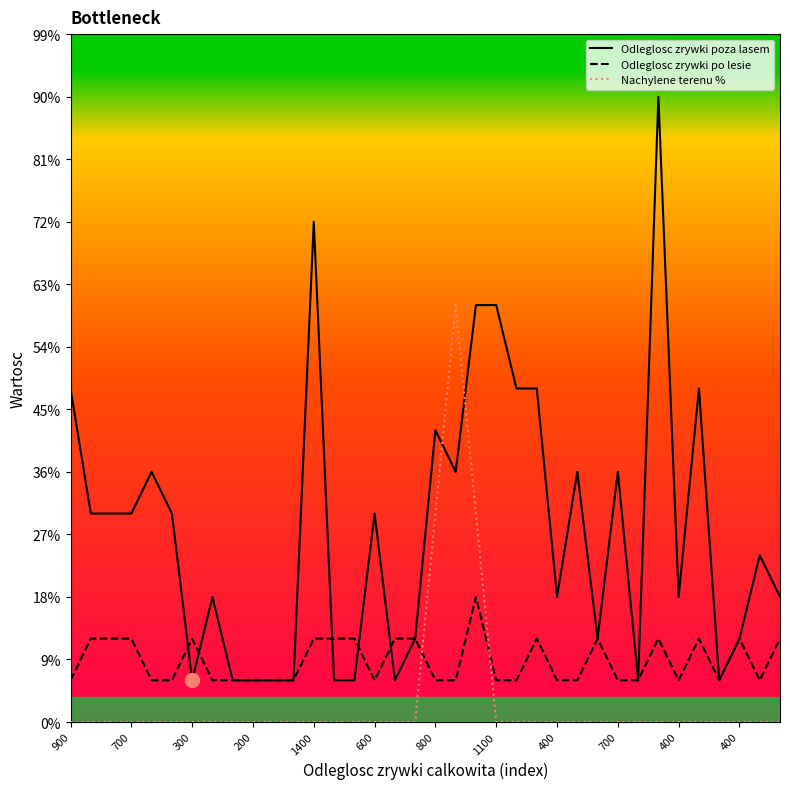

Which series has the largest range (max minus min)?

Odleglosc zrywki poza lasem